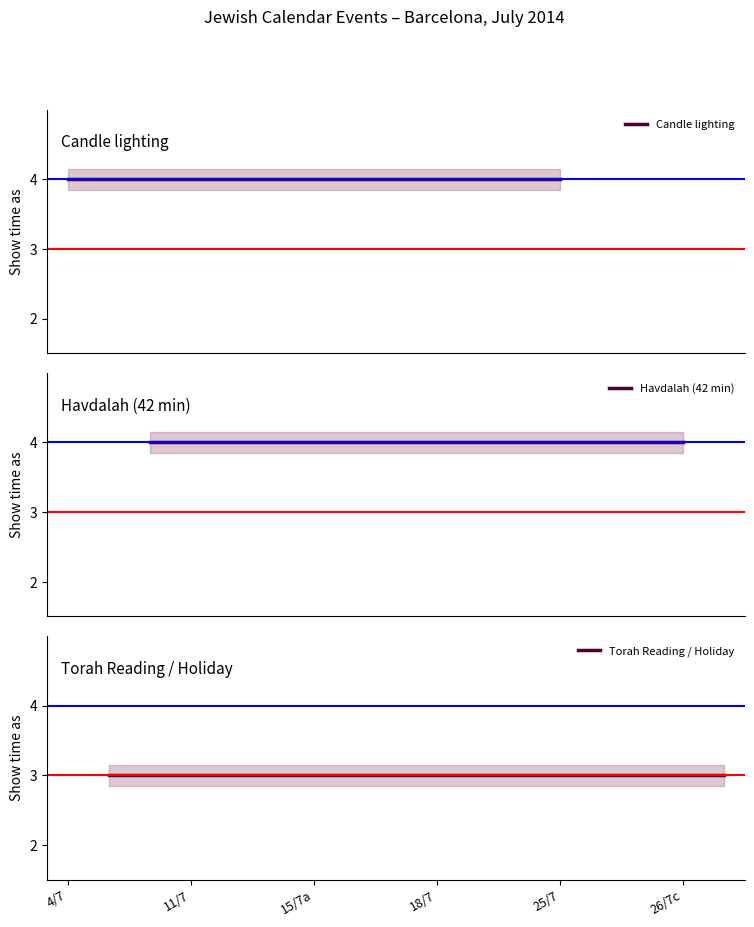

Does the chart display data point markers on the line(s)?

No